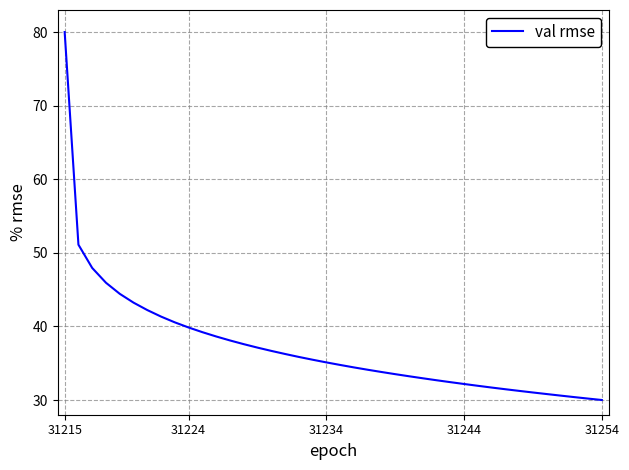

What is the average value?

37.3